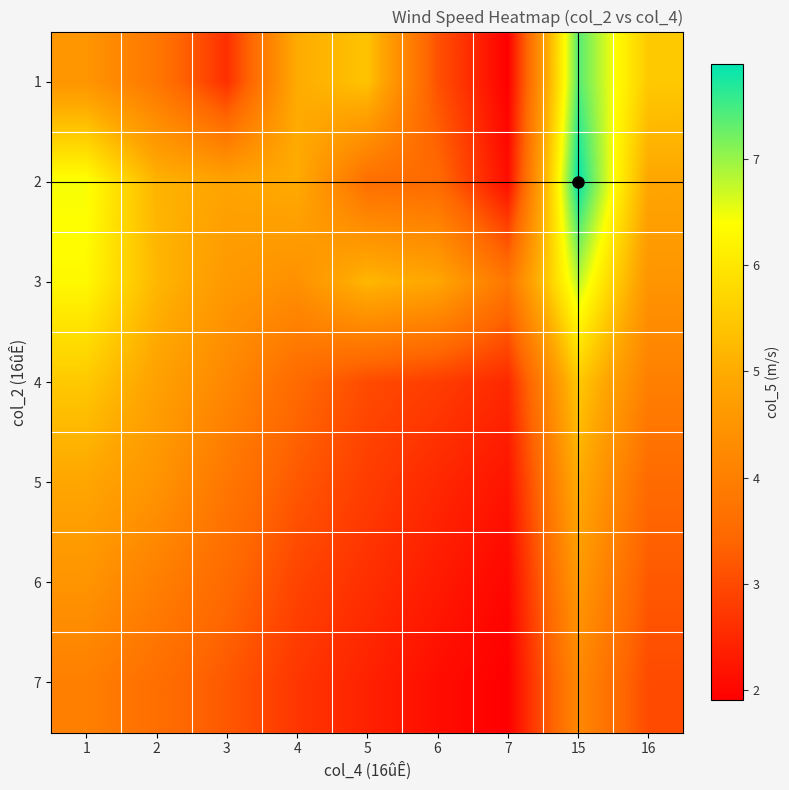

Count the number of categories in the chart.

9